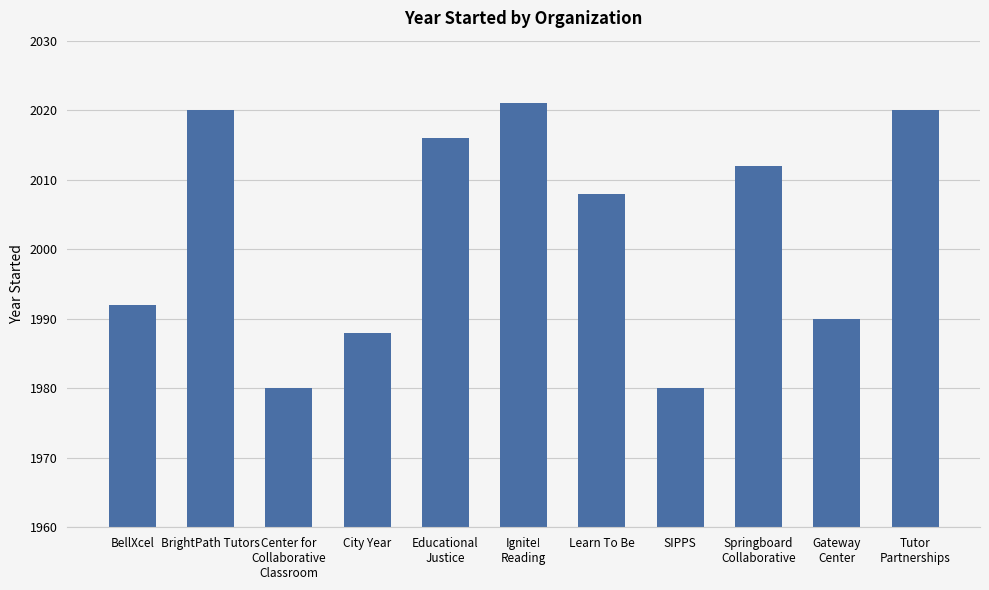

What is the smallest value displayed?

1980